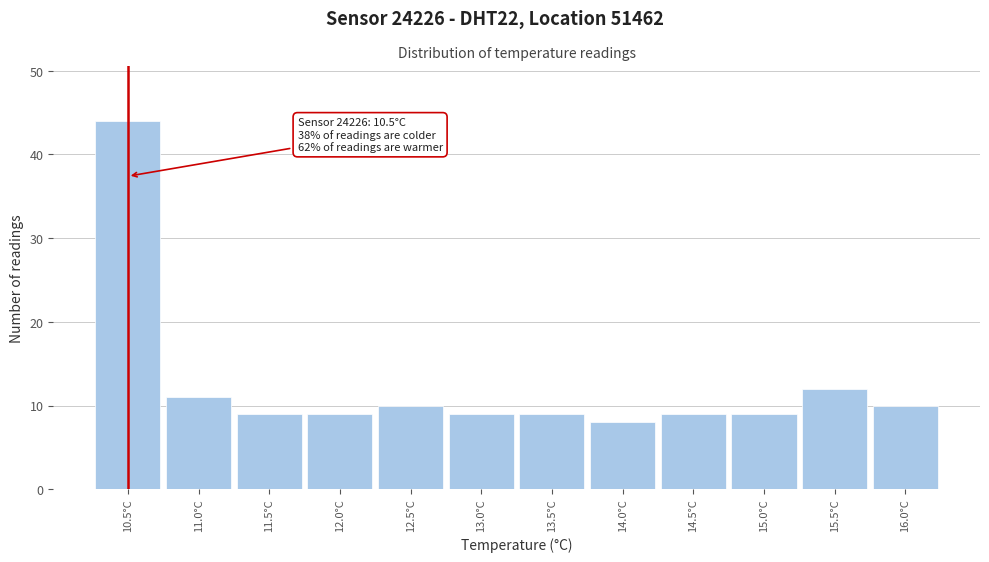

Over which range of the x-axis is the bar tallest?

10.25 to 10.75